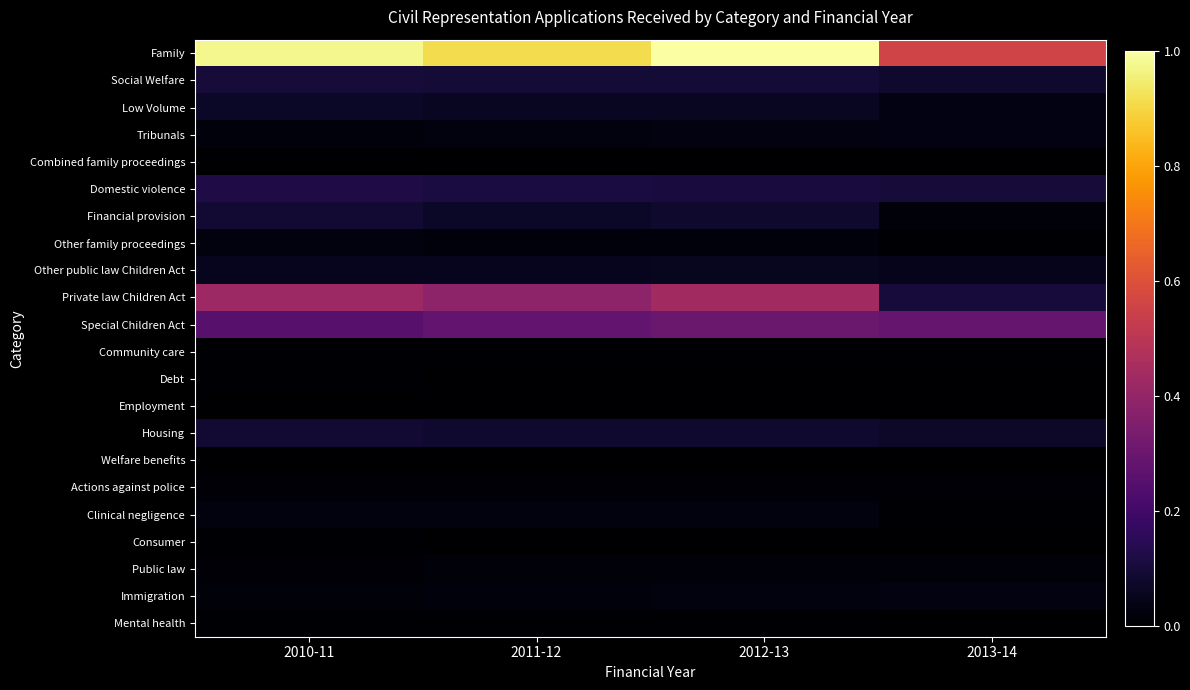

At which category is the sum across all series the highest?

2012-13